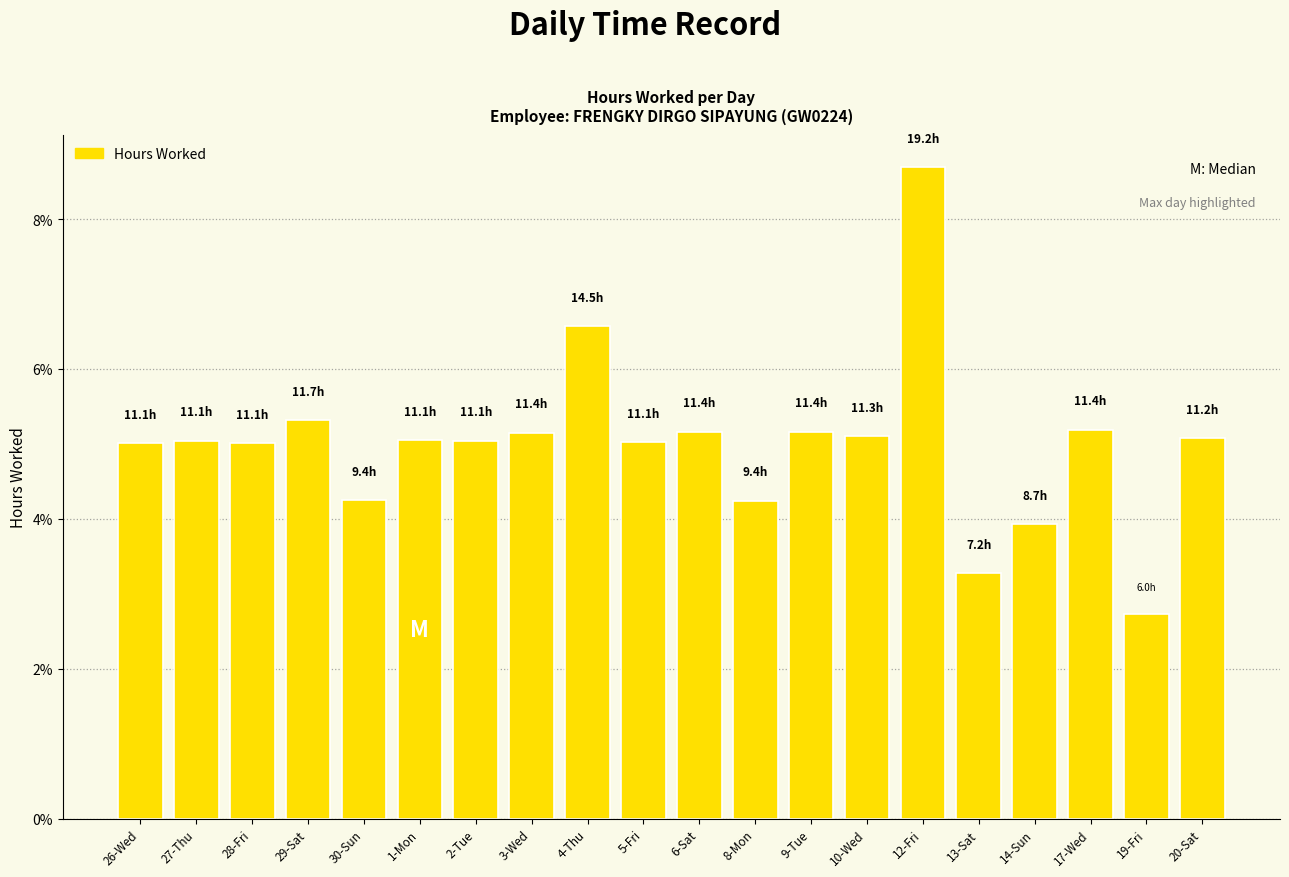

What value does the data have at 13-Sat?

3.3